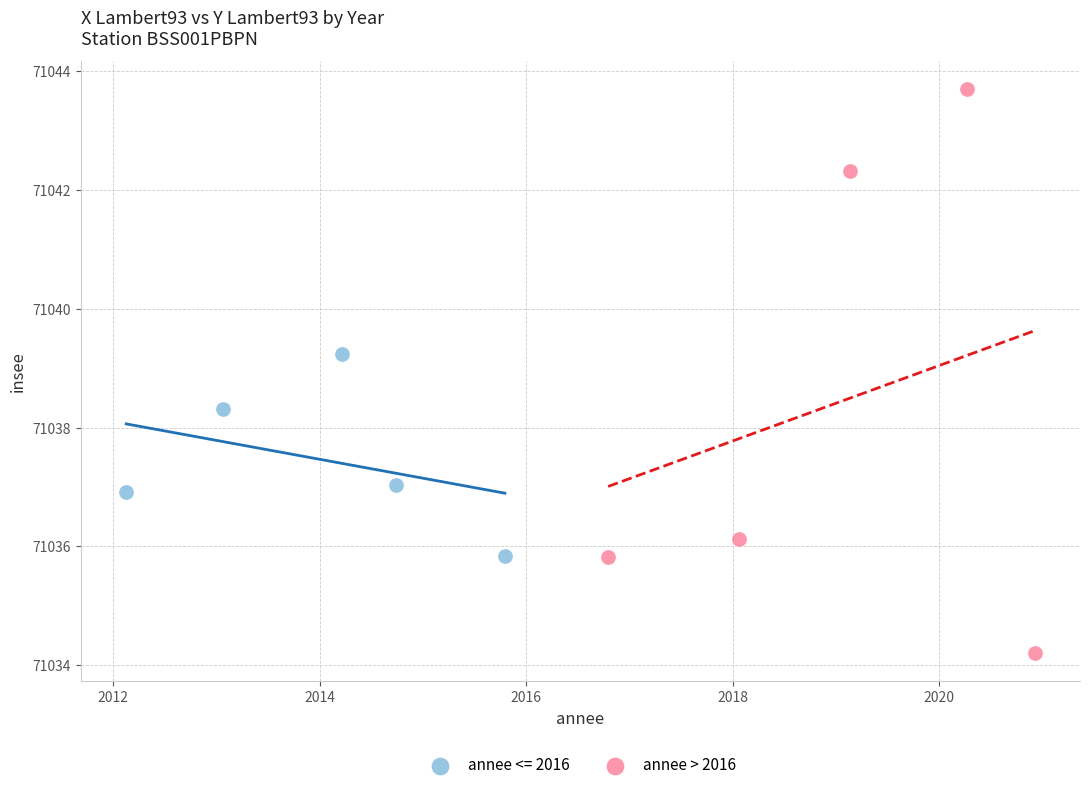

Which series has the widest spread of Y values?

annee > 2016